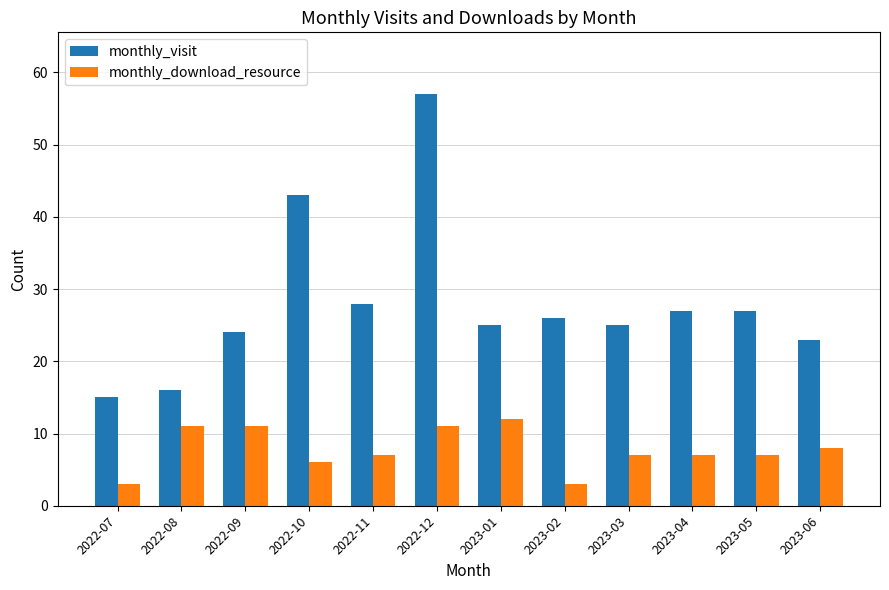

Which series changed the most between 2022-12 and 2023-02?

monthly_visit